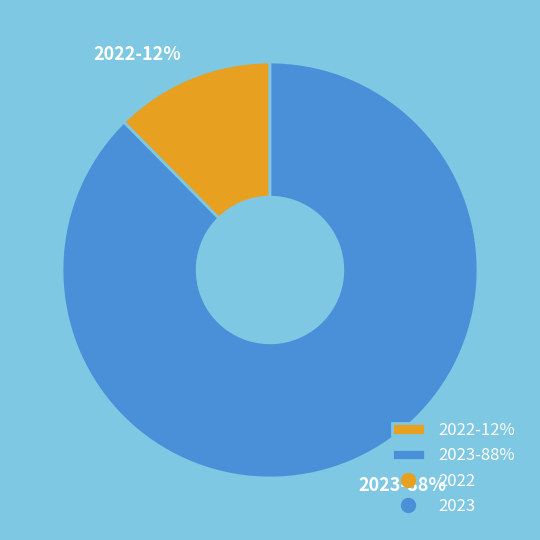

Which category accounts for the majority?

2023